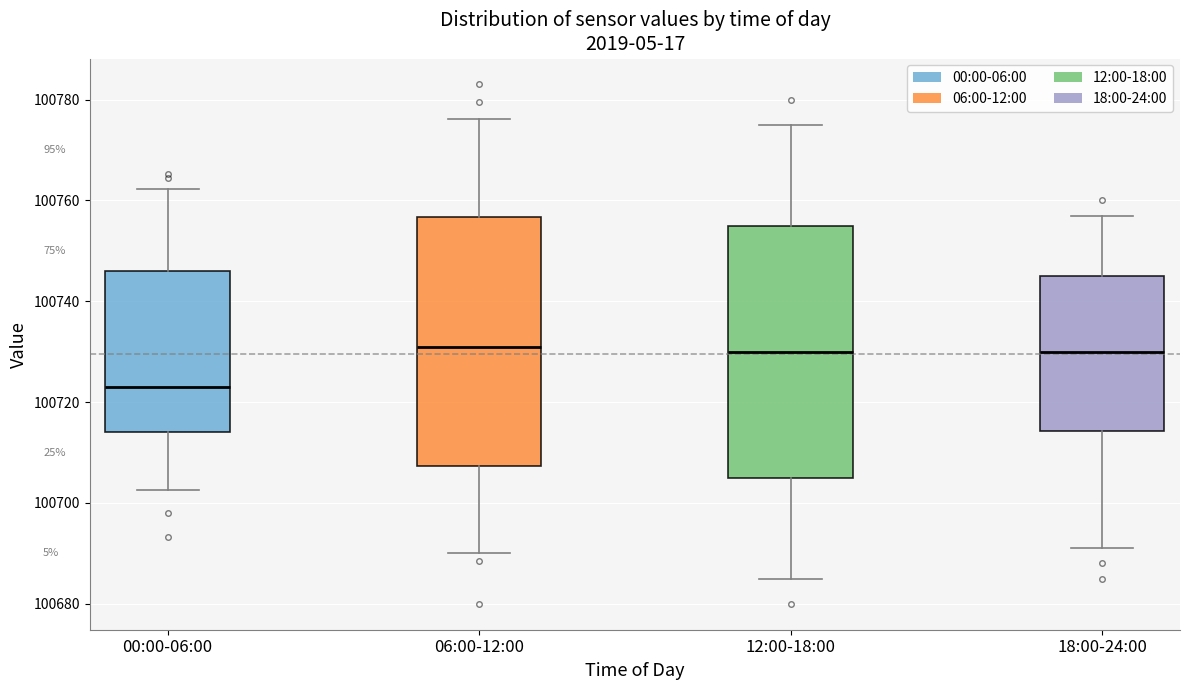

Reading left to right, read every box against the y-axis: the position of its median line, the range the box covers, and the ends of its whiskers. The values are not printed on the chart, so give them approximately, as read against the axis.

00:00-06:00: median 100724, box 100714 to 100746, whiskers 100702 to 100762
06:00-12:00: median 100732, box 100708 to 100756, whiskers 100690 to 100776
12:00-18:00: median 100730, box 100706 to 100756, whiskers 100686 to 100776
18:00-24:00: median 100730, box 100714 to 100746, whiskers 100692 to 100758